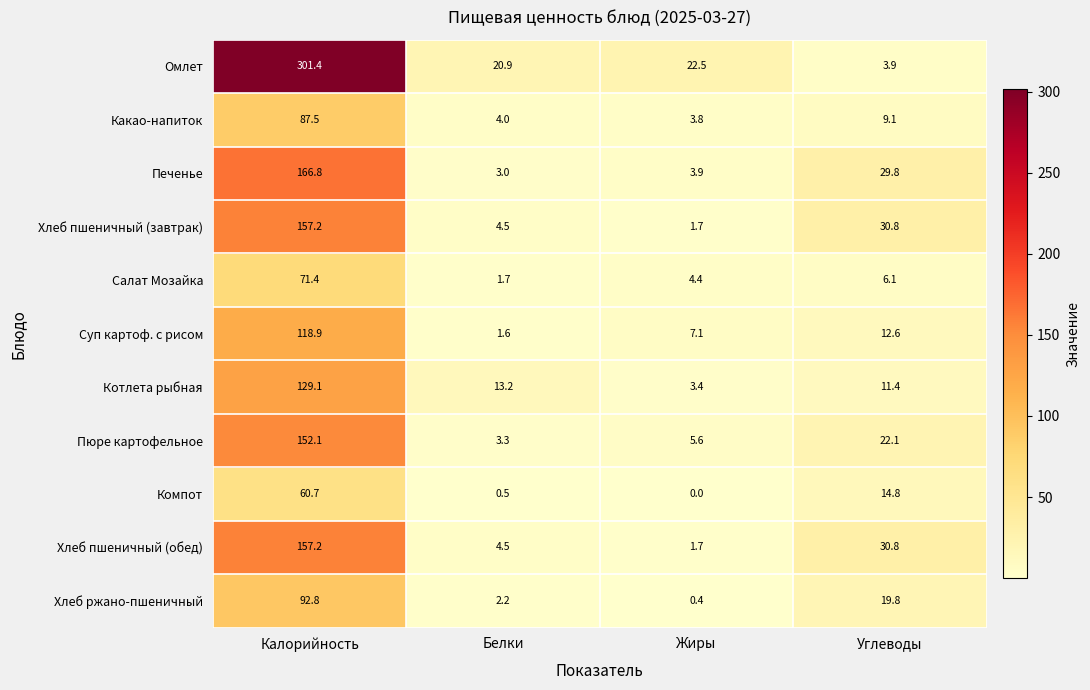

Which series has the largest range (max minus min)?

Омлет